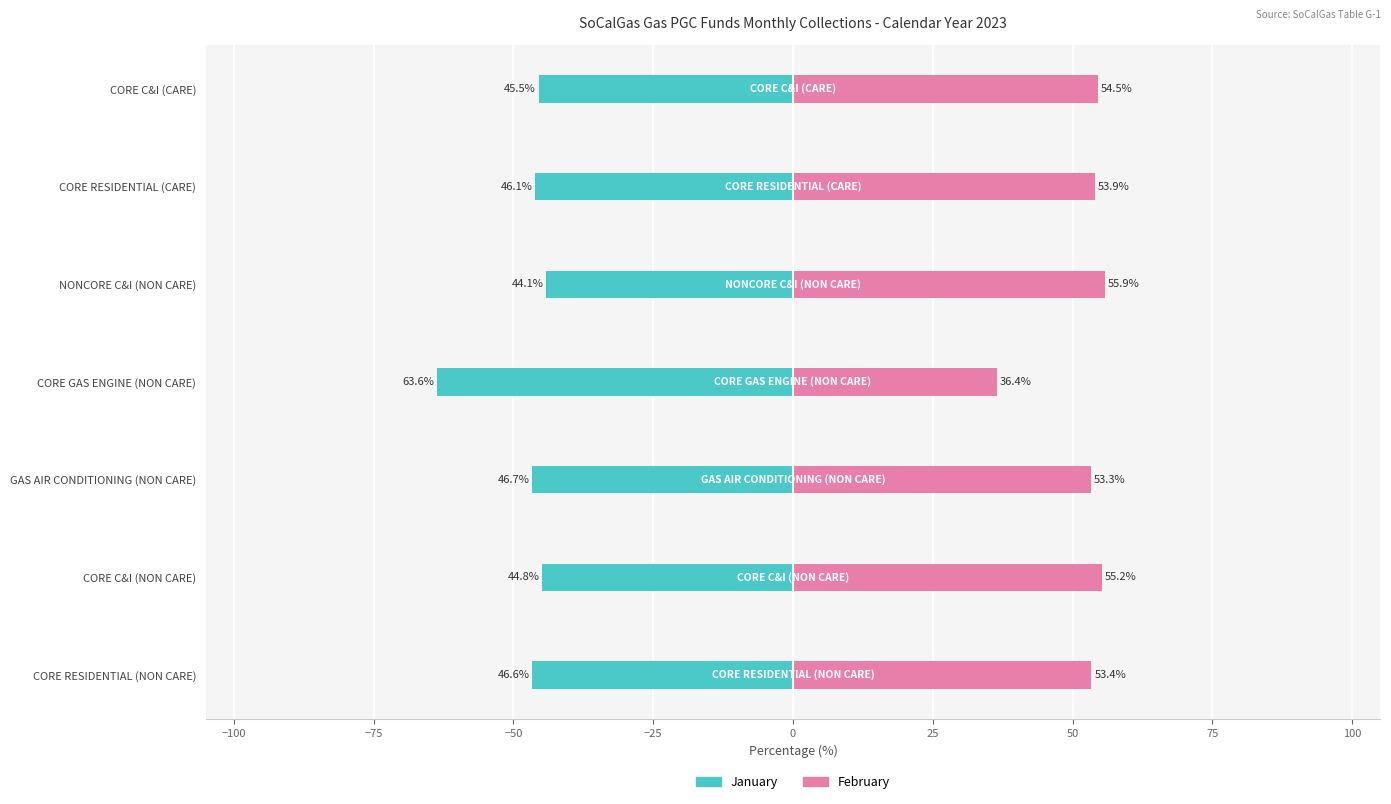

Count the number of data series in this chart.

2